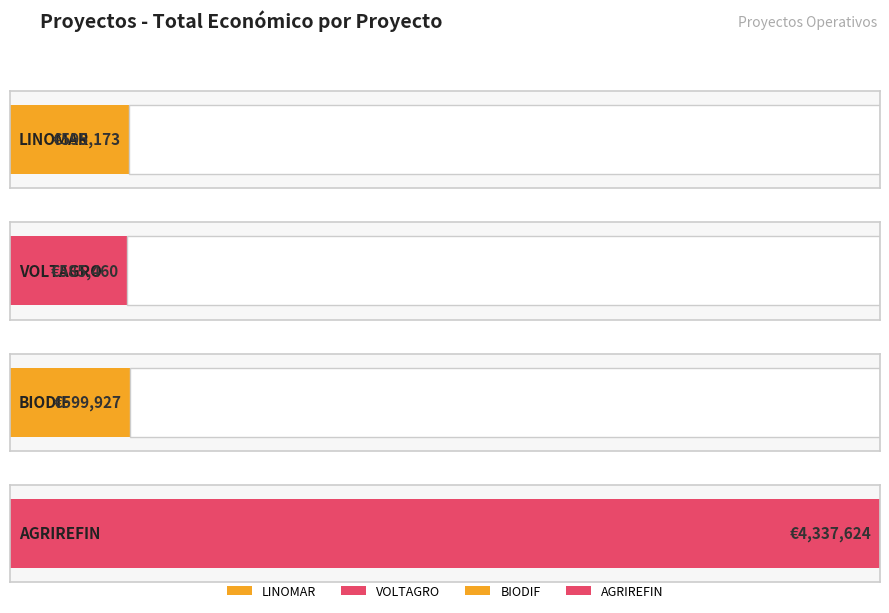

Where does the Total económico series first go above 599927?

AGRIREFIN